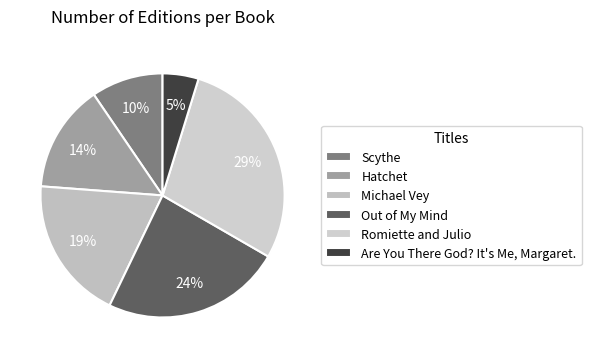

Count the number of slices in the pie.

6